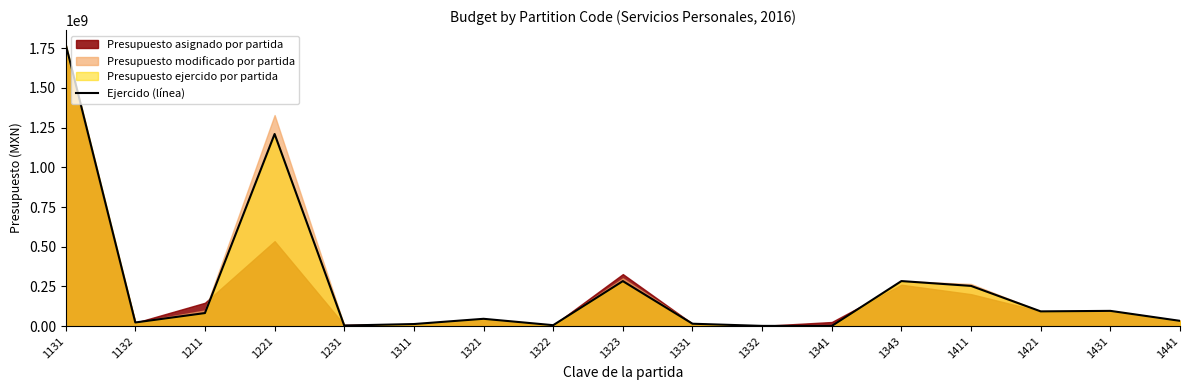

Between 1332 and 1331, which is larger?

1331